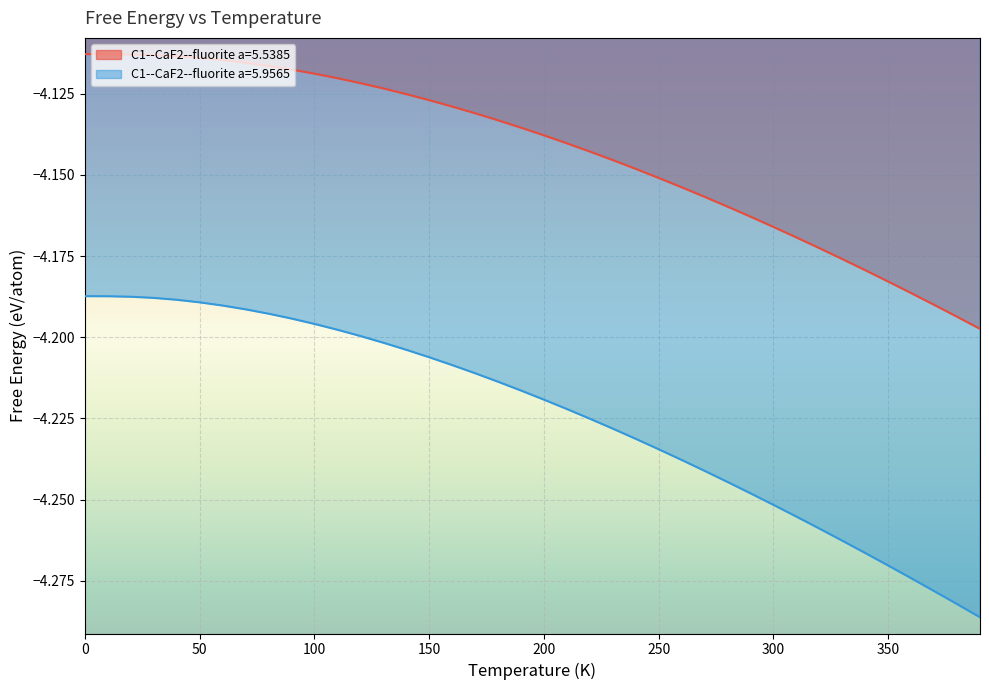

Rank the categories by C1--CaF2--fluorite a=5.9565 value from highest to lowest.

0.0, 10.0, 20.0, 30.0, 40.0, 50.0, 60.0, 70.0, 80.0, 90.0, 100.0, 110.0, 120.0, 130.0, 140.0, 150.0, 160.0, 170.0, 180.0, 190.0, 200.0, 210.0, 220.0, 230.0, 240.0, 250.0, 260.0, 270.0, 280.0, 290.0, 300.0, 310.0, 320.0, 330.0, 340.0, 350.0, 360.0, 370.0, 380.0, 390.0